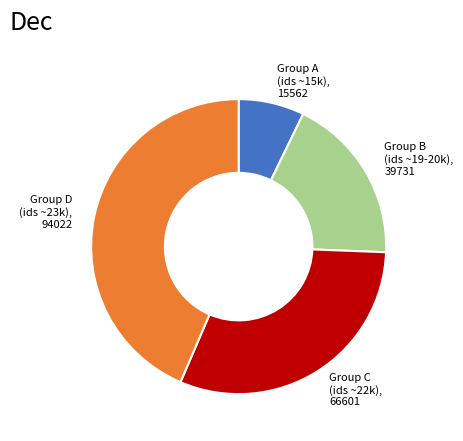

How many slices are in this pie chart?

4